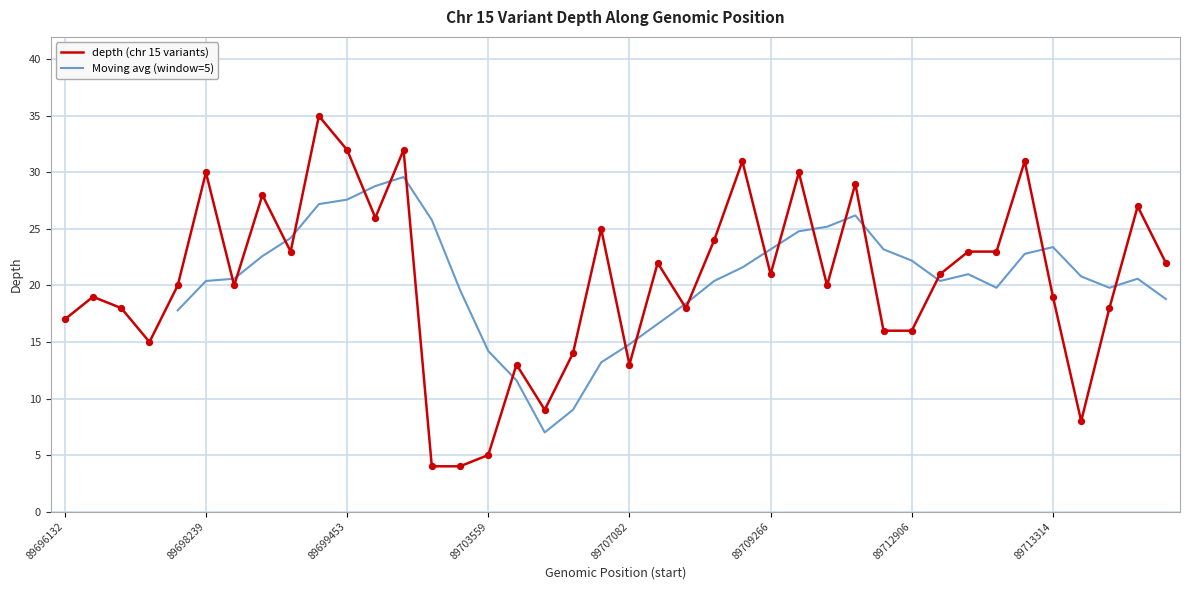

What is the ratio of the value at 89709943 to the value at 89709617?

0.7